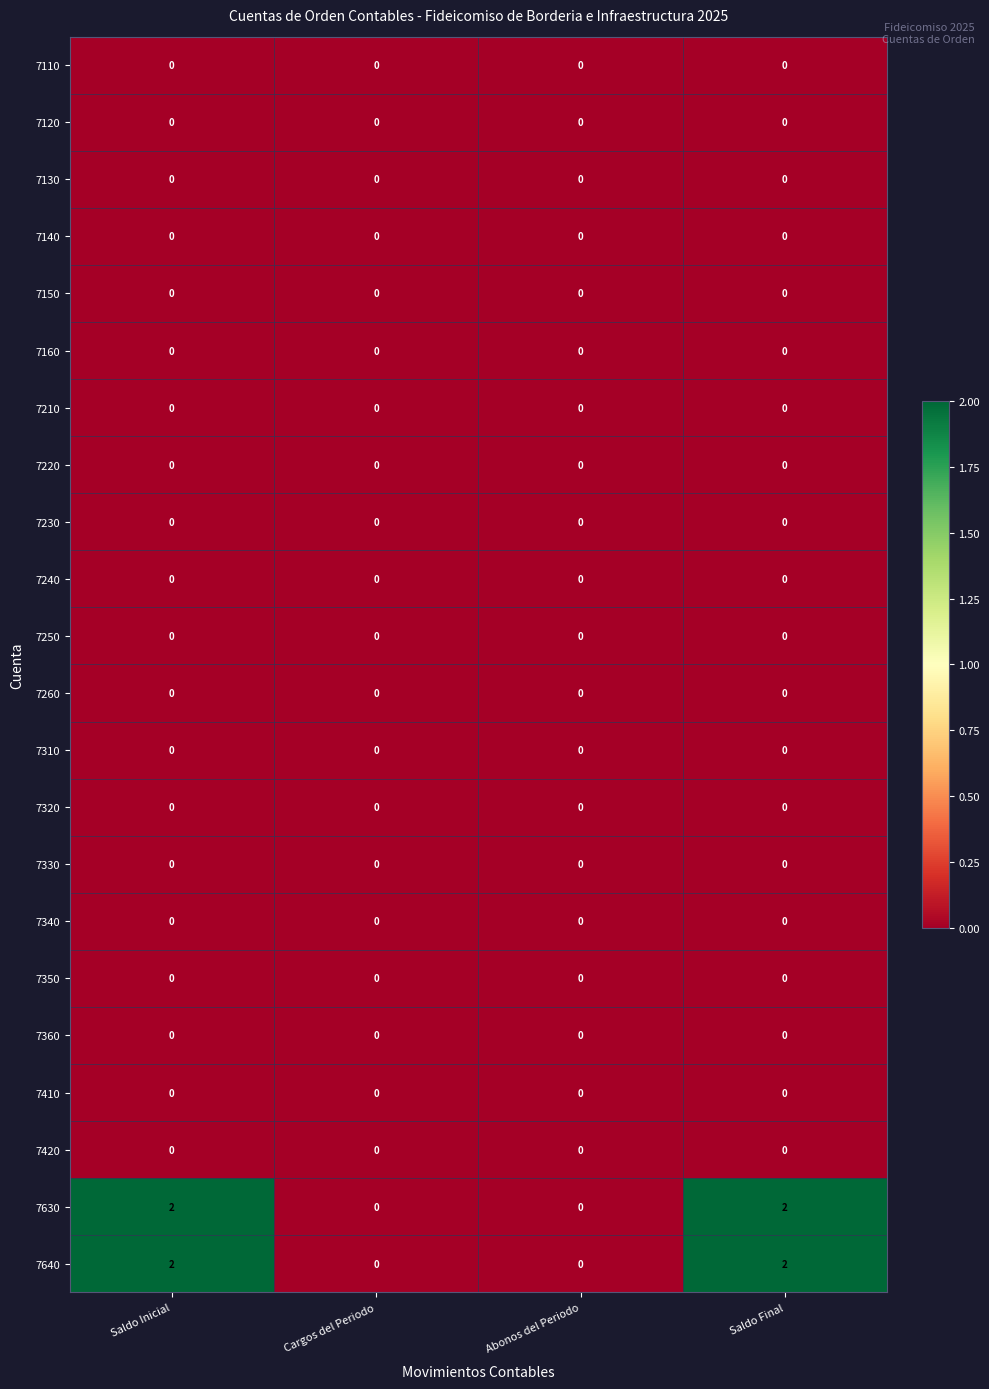

The value of 7360 at Saldo Inicial is 0. True or false?

True